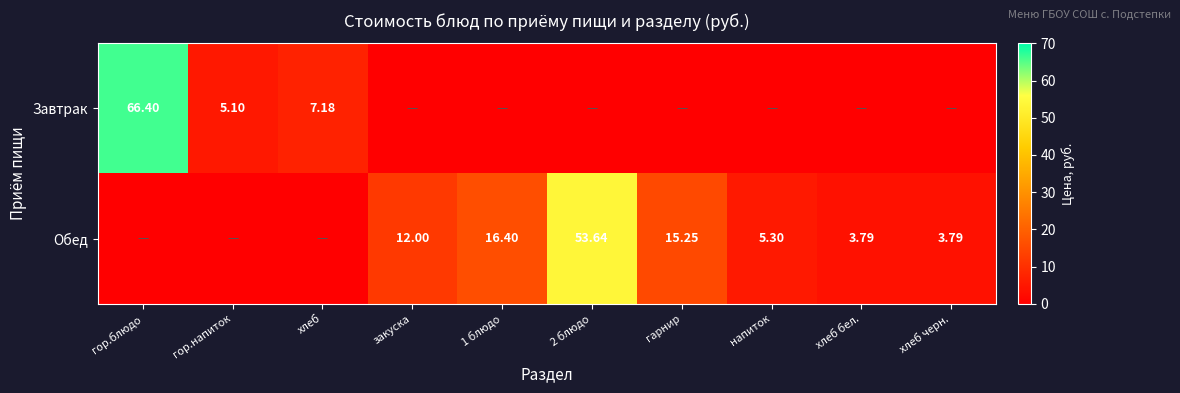

Is the value of Завтрак at гор.блюдо greater than the value of Обед at 1 блюдо?

Yes